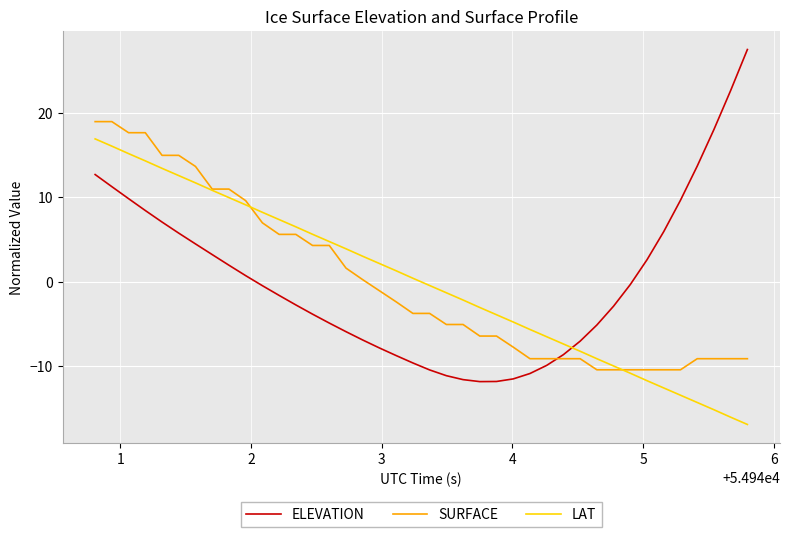

What is the highest value of the LAT series?

16.9